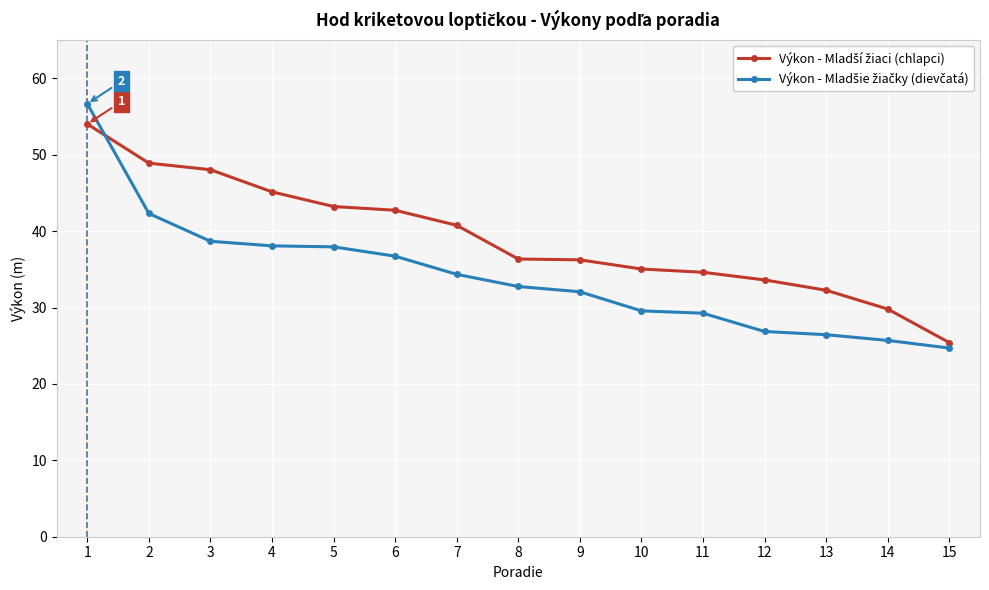

What is the maximum value shown in the chart?

56.7